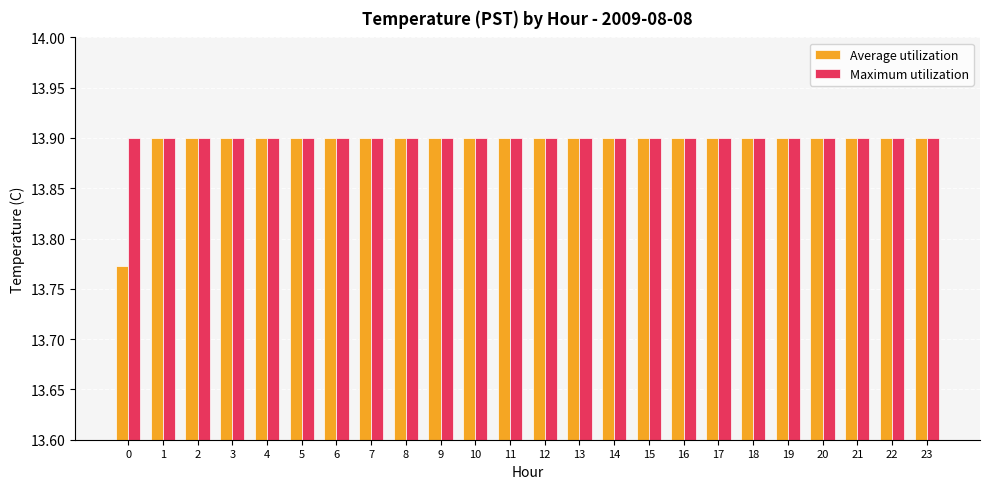

Which series has the largest range (max minus min)?

Average utilization